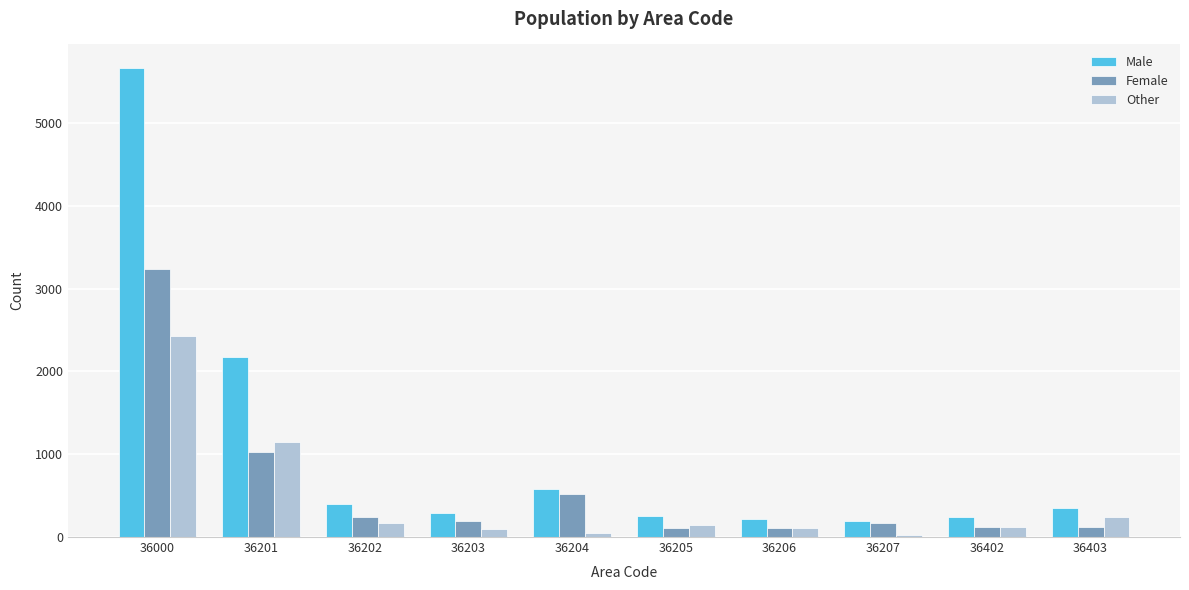

What is the sum of all Male values?

10360